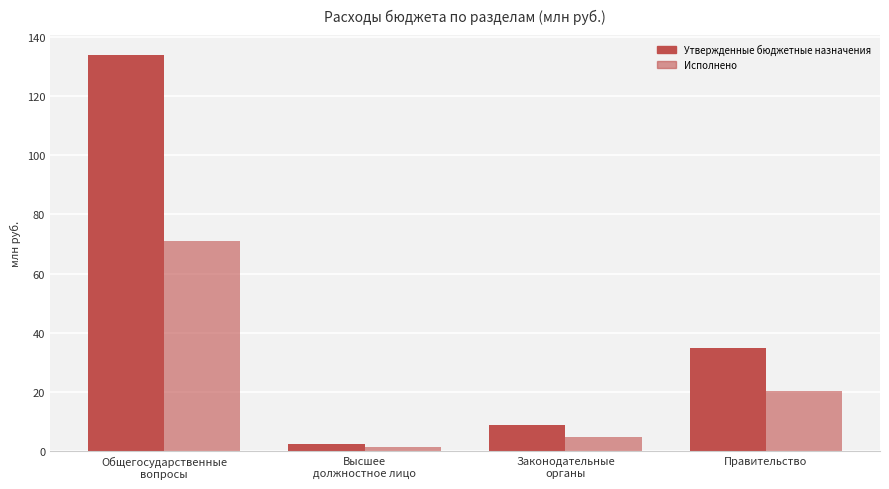

Does the chart contain stacked bars?

No